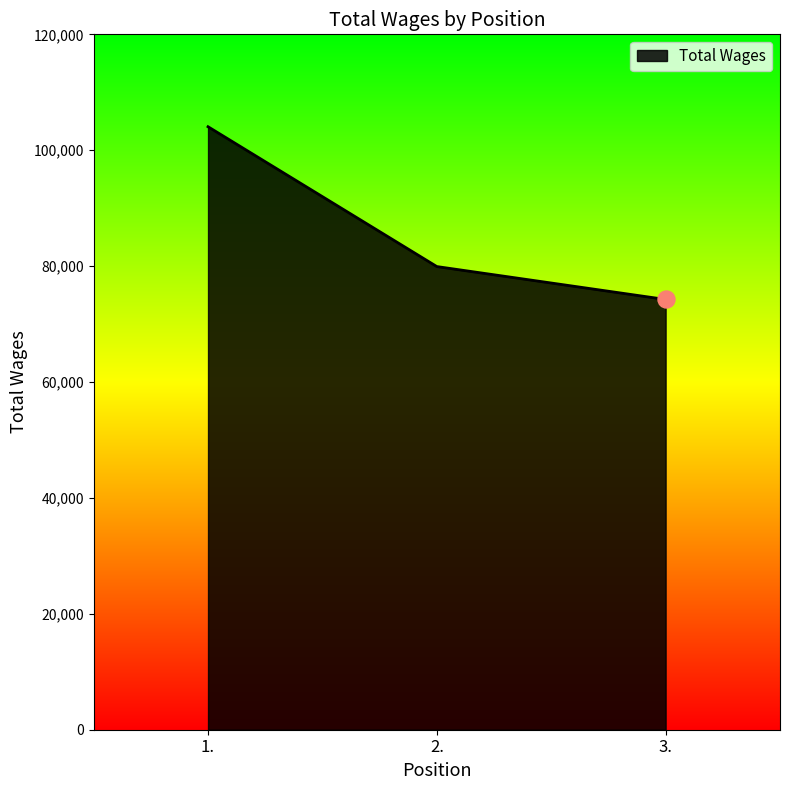

Between 1. and 3., which is larger?

1.